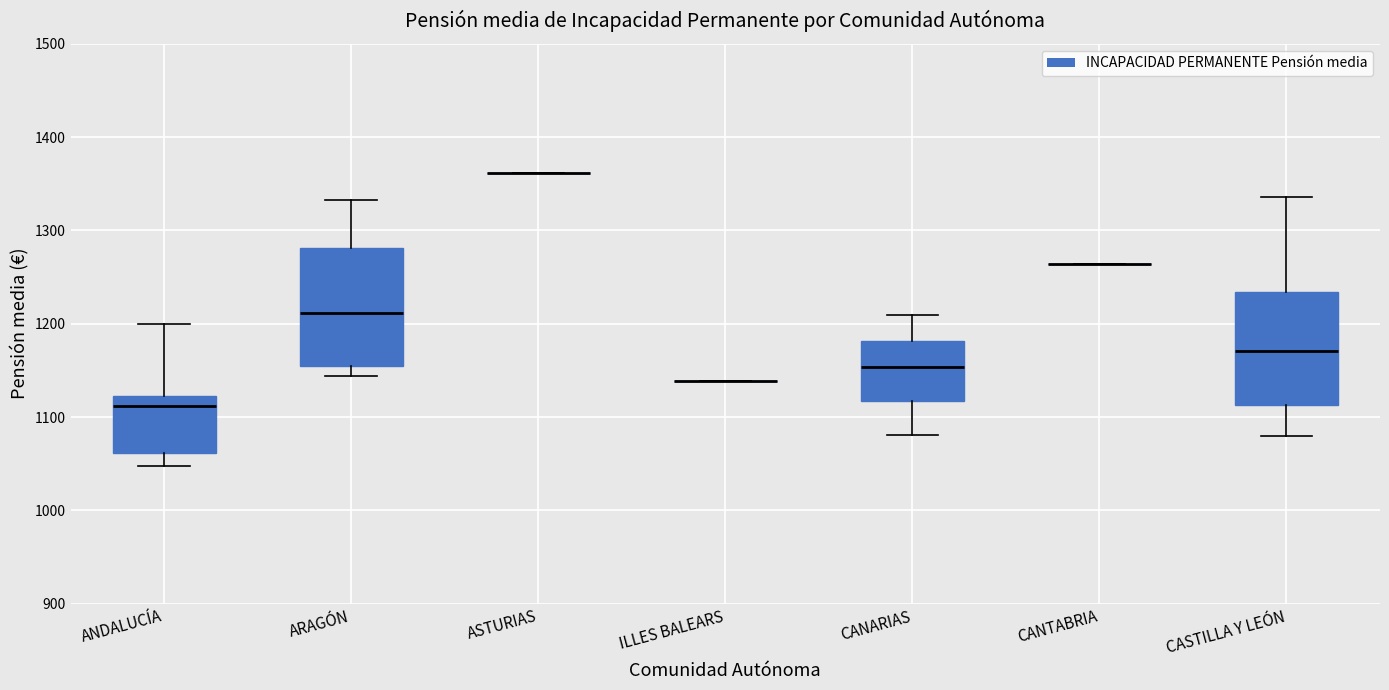

Reading left to right, read every box against the y-axis: the position of its median line, the range the box covers, and the ends of its whiskers. The values are not printed on the chart, so give them approximately, as read against the axis.

ANDALUCÍA: median 1110, box 1060 to 1120, whiskers 1050 to 1200
ARAGÓN: median 1210, box 1160 to 1280, whiskers 1140 to 1330
ASTURIAS: box collapsed to a line at 1360, whiskers 1360 to 1360
ILLES BALEARS: box collapsed to a line at 1140, whiskers 1140 to 1140
CANARIAS: median 1150, box 1120 to 1180, whiskers 1080 to 1210
CANTABRIA: box collapsed to a line at 1260, whiskers 1260 to 1260
CASTILLA Y LEÓN: median 1170, box 1110 to 1230, whiskers 1080 to 1340